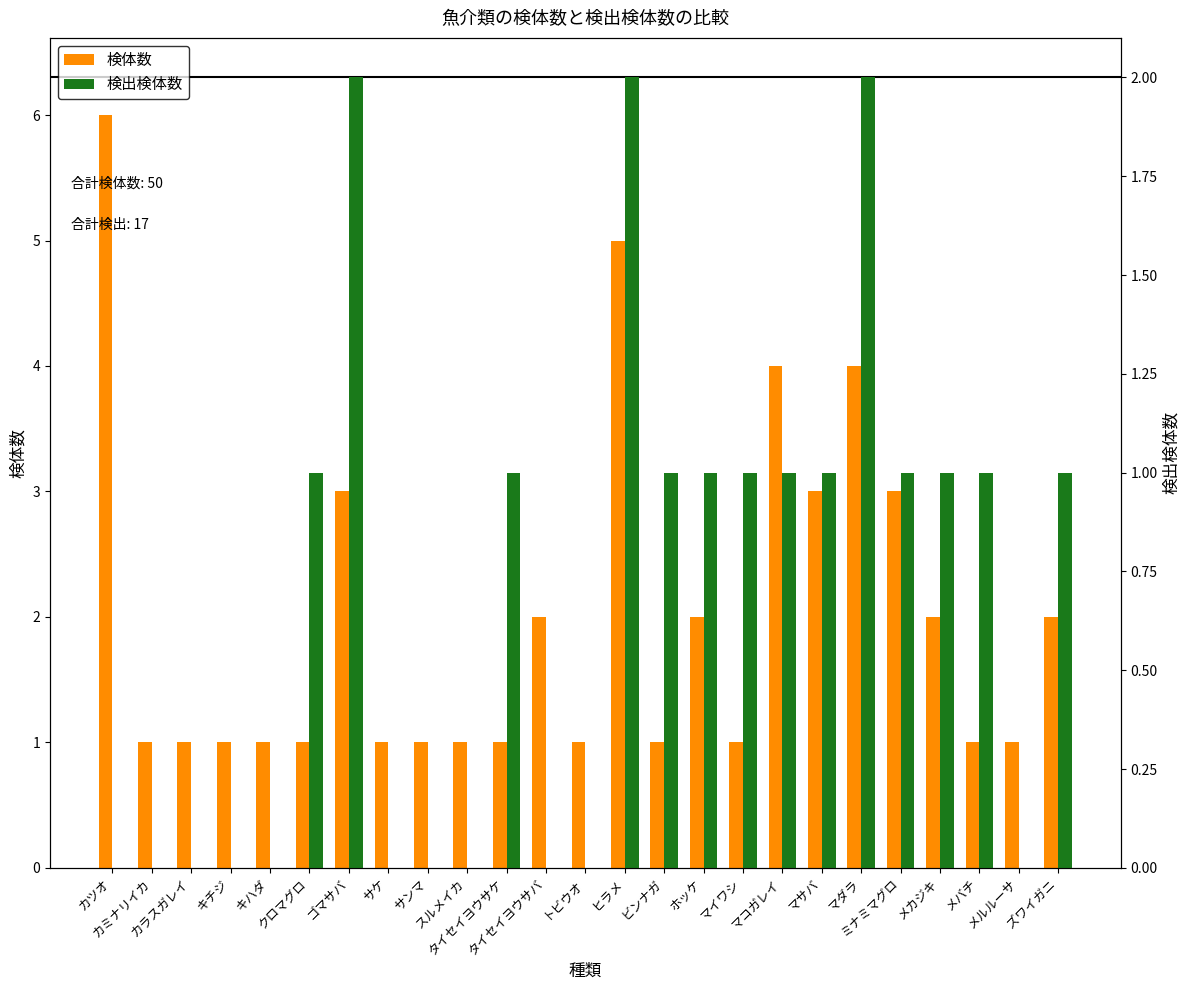

Rank the series by their maximum value, from highest to lowest.

検体数, 検出検体数